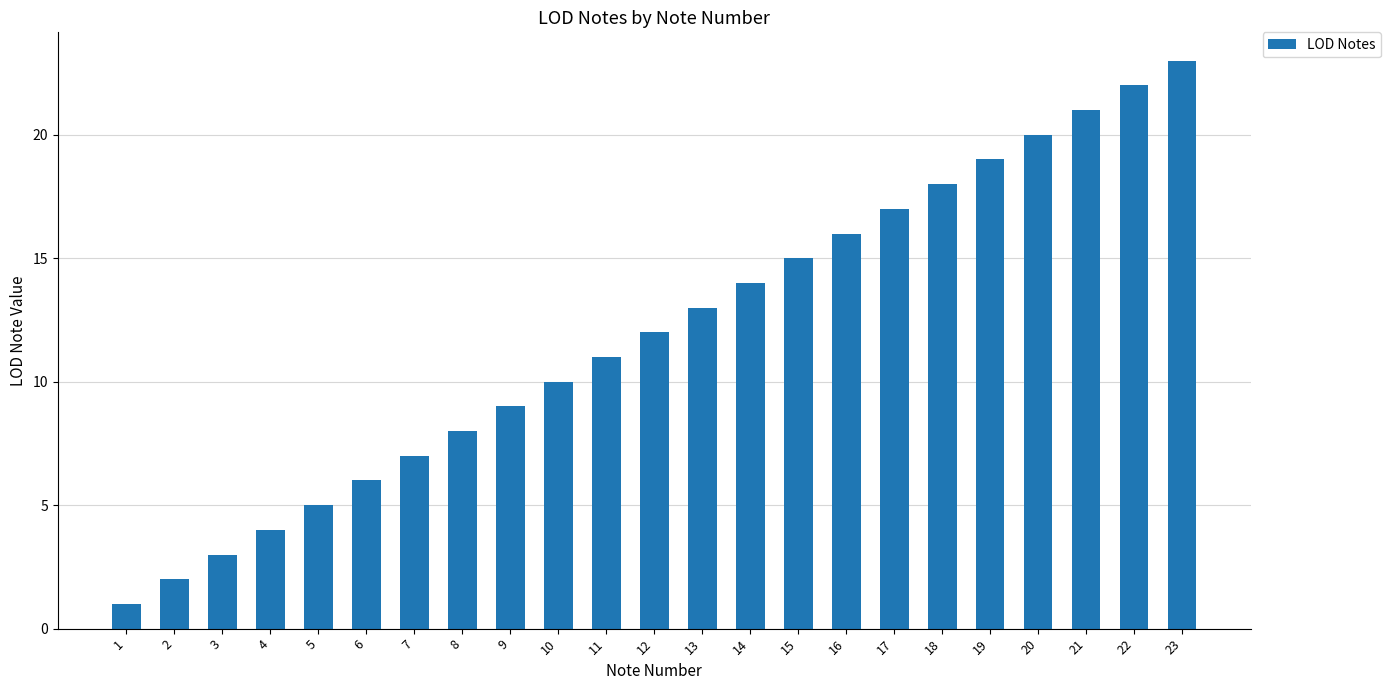

What is the value of the 9th bar from the left?

9